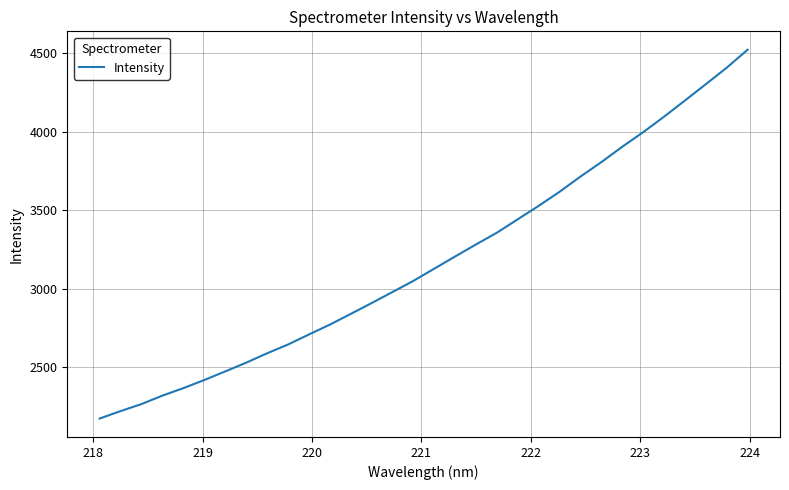

What is the maximum value shown in the chart?

4523.7